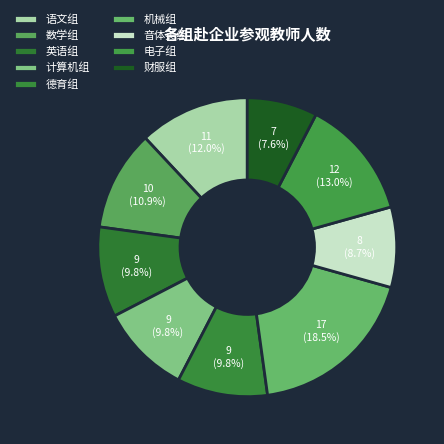

What is the ratio of the value at 英语组 to the value at 德育组?

1.0